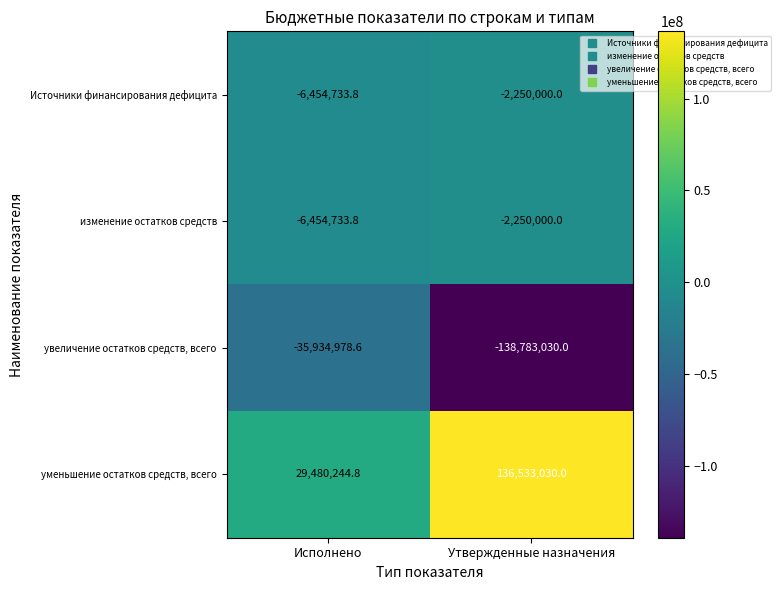

What is the spread (max minus min) of values at Исполнено?

65415223.4